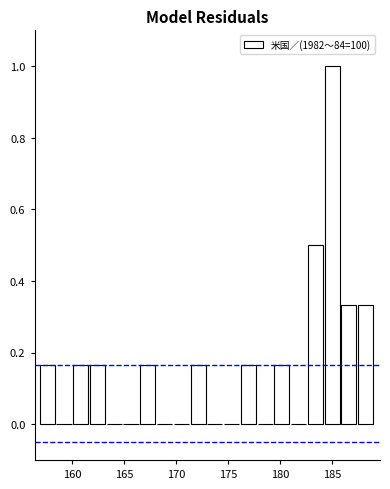

Read against the x-axis, roughly where is the centre of the tallest bar?

185.0